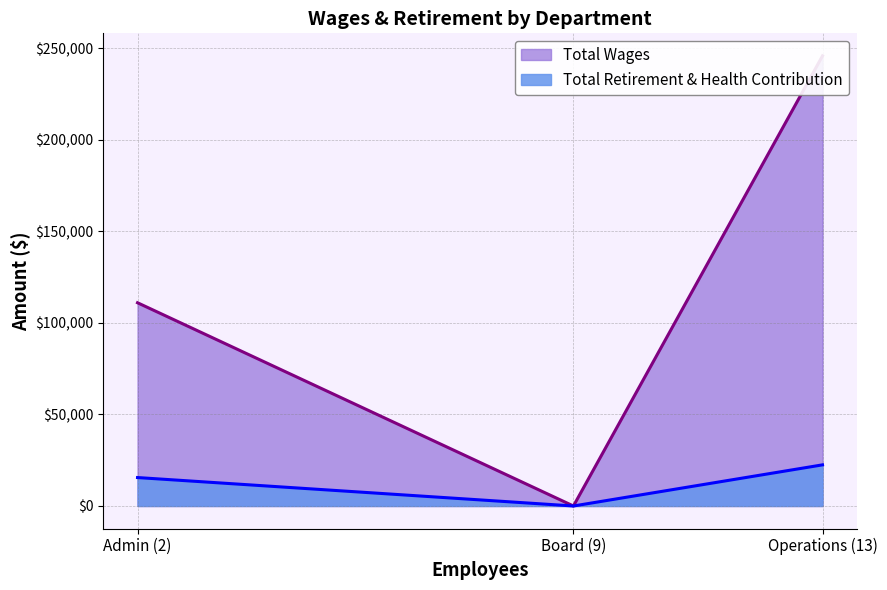

At which label is Total Retirement & Health Contribution closest to 11232?

Admin (2)